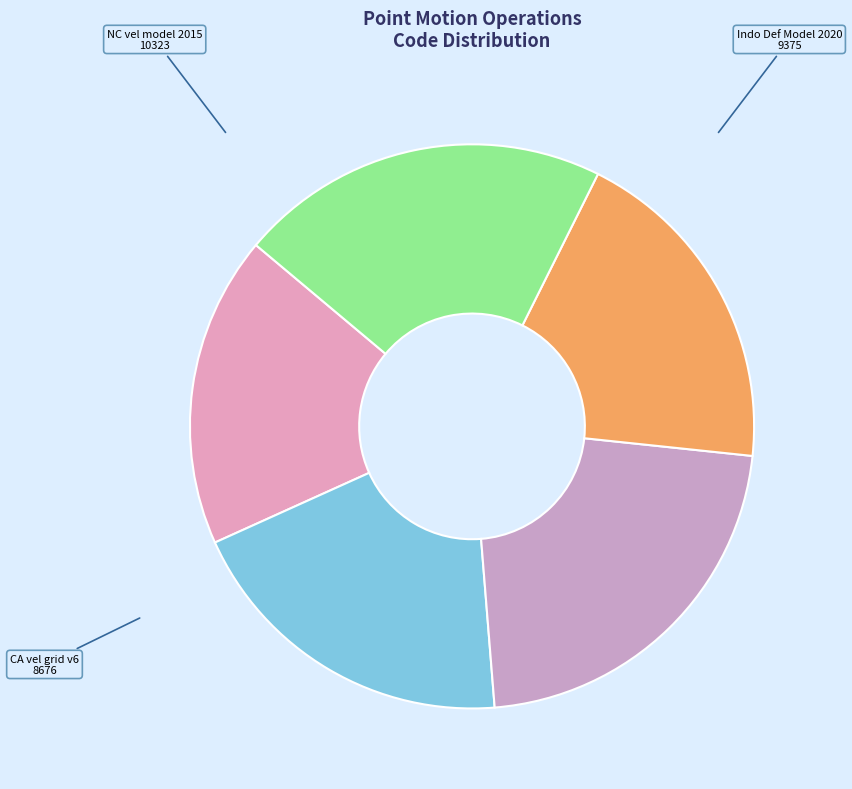

How many slices are in this pie chart?

5